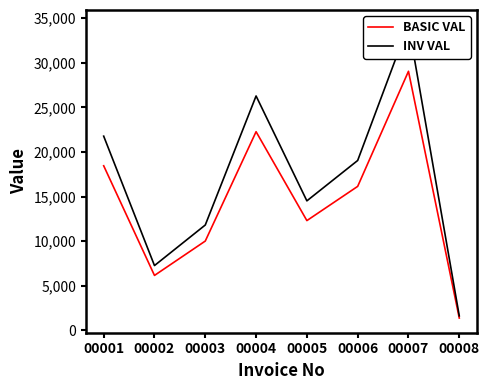

True or false: BASIC VAL and INV VAL intersect in this chart.

False